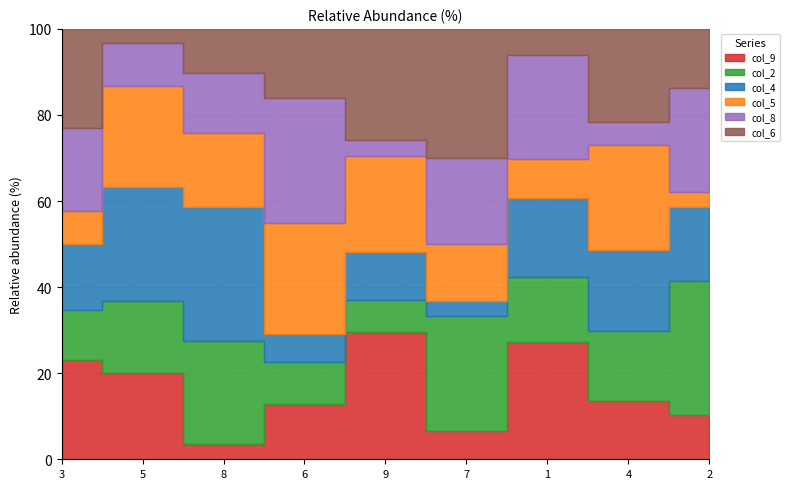

Which label corresponds to the smallest value in the chart?

8